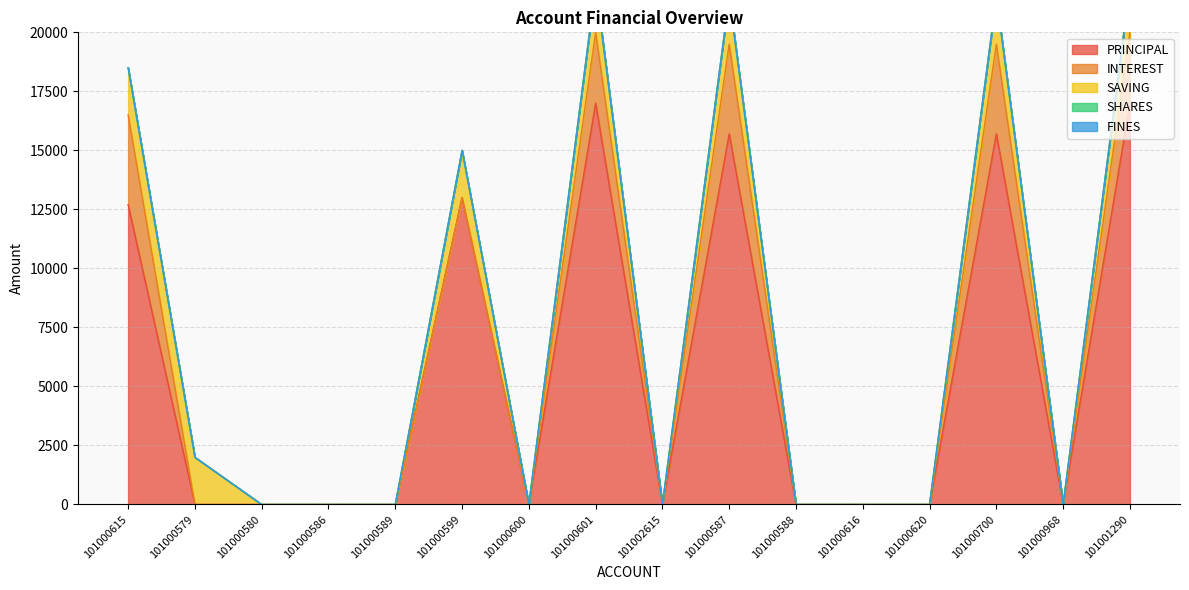

What is the label of the 12th point from the left?

101000616